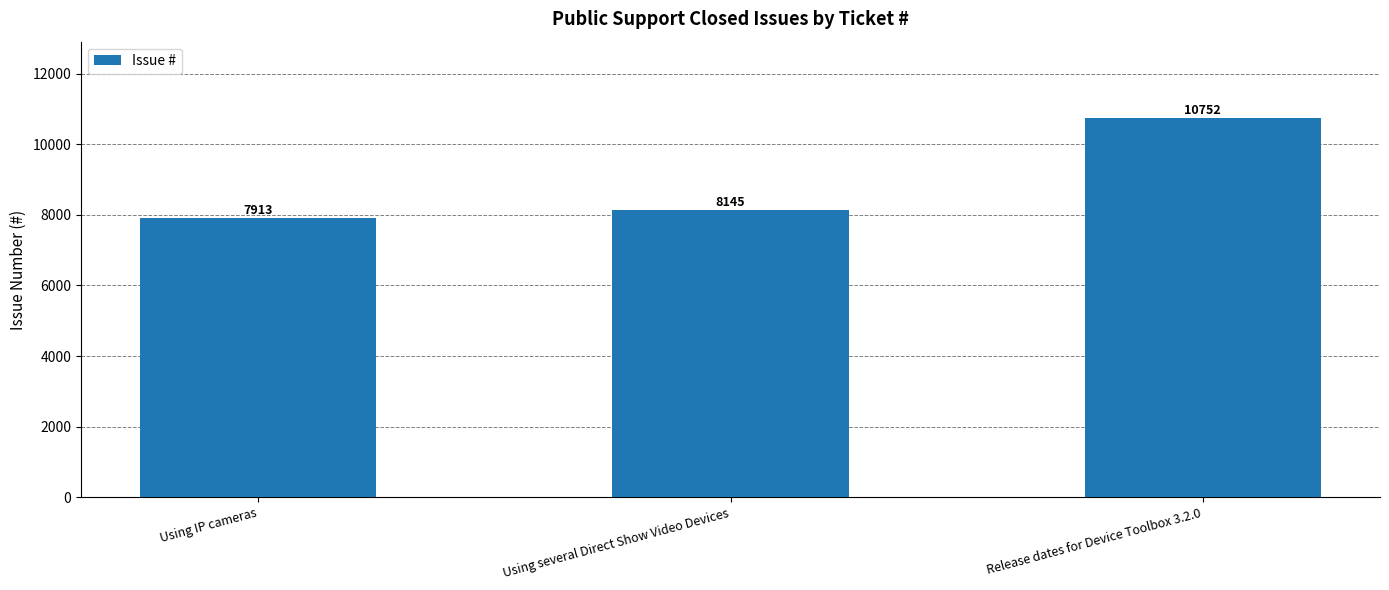

Rank the categories by value from lowest to highest.

Using IP cameras, Using several Direct Show Video Devices, Release dates for Device Toolbox 3.2.0